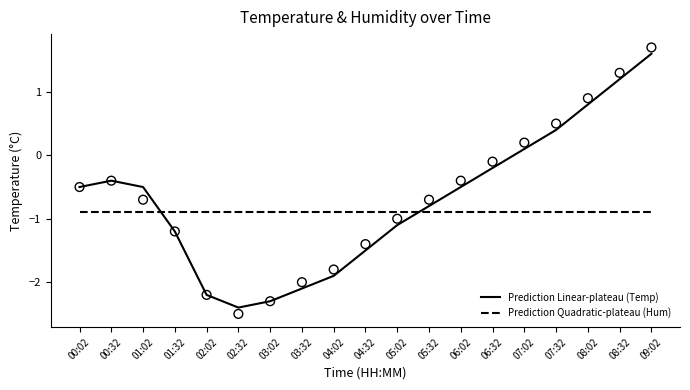

At how many categories does at least one series exceed 0?

5